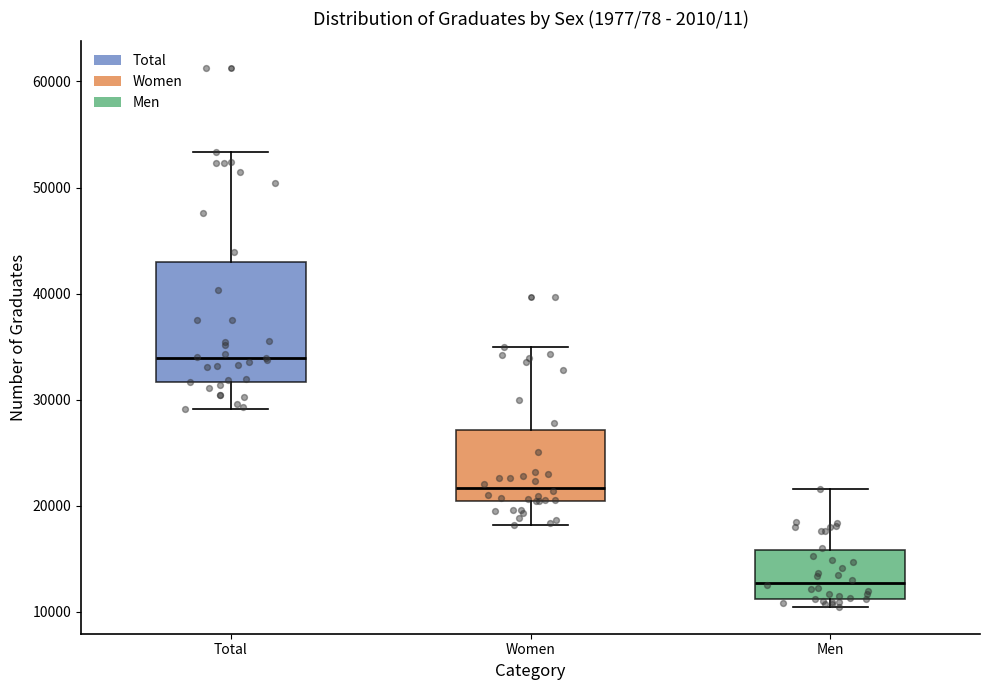

Where is the lower edge of the box for Women on the y-axis? The values are not printed on the chart, so give them approximately, as read against the axis.

20000